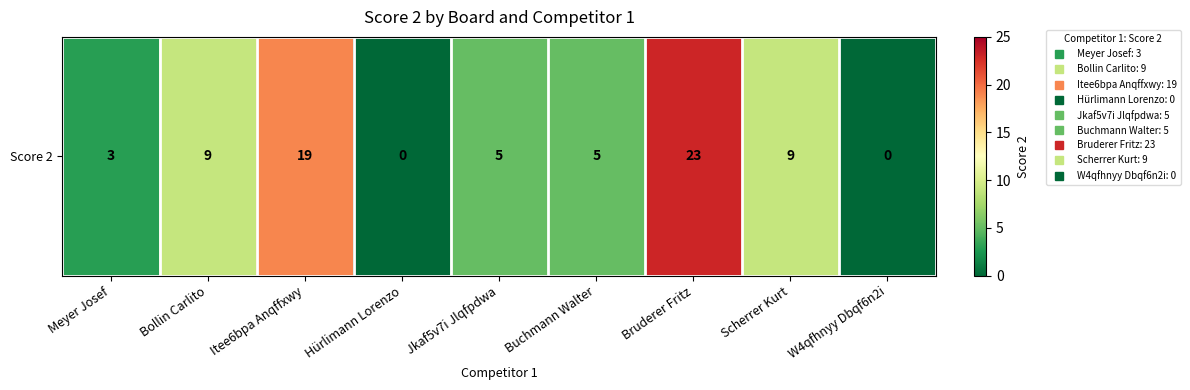

How many values exceed 5?

4